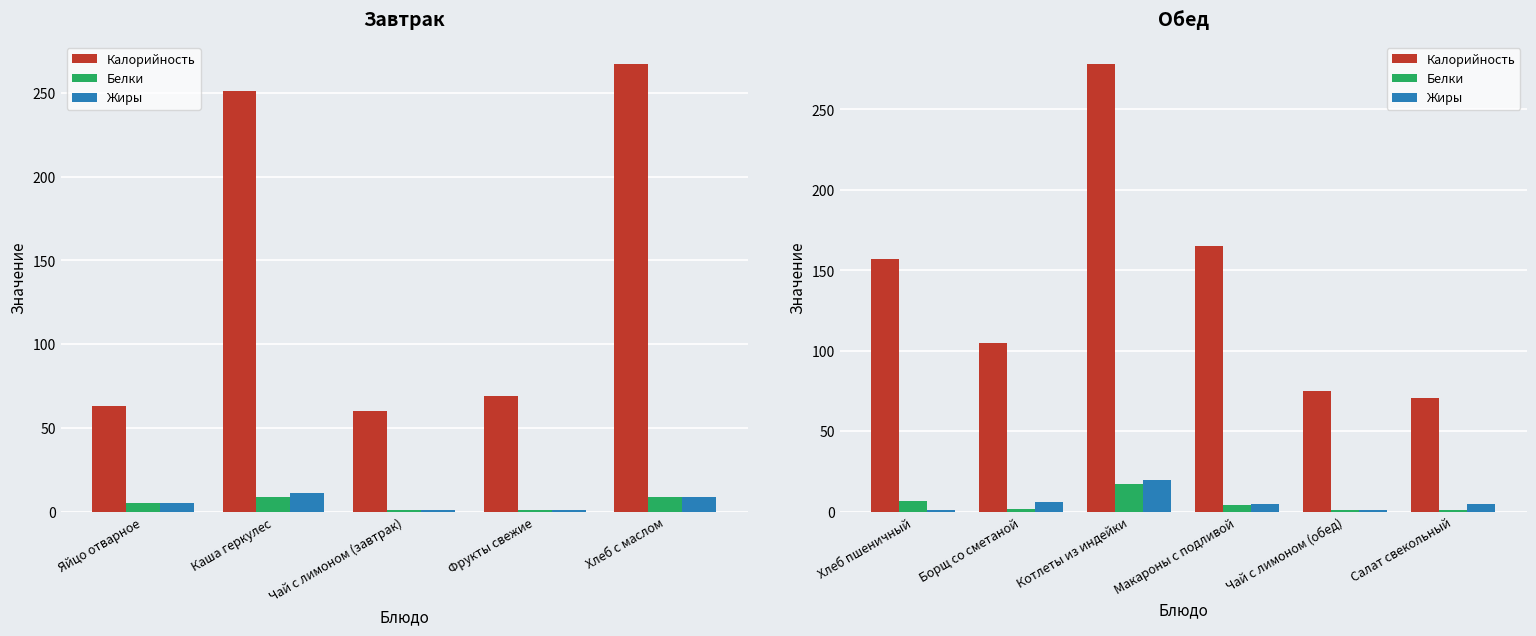

Where does the Жиры series first go above 5?

Борщ со сметаной